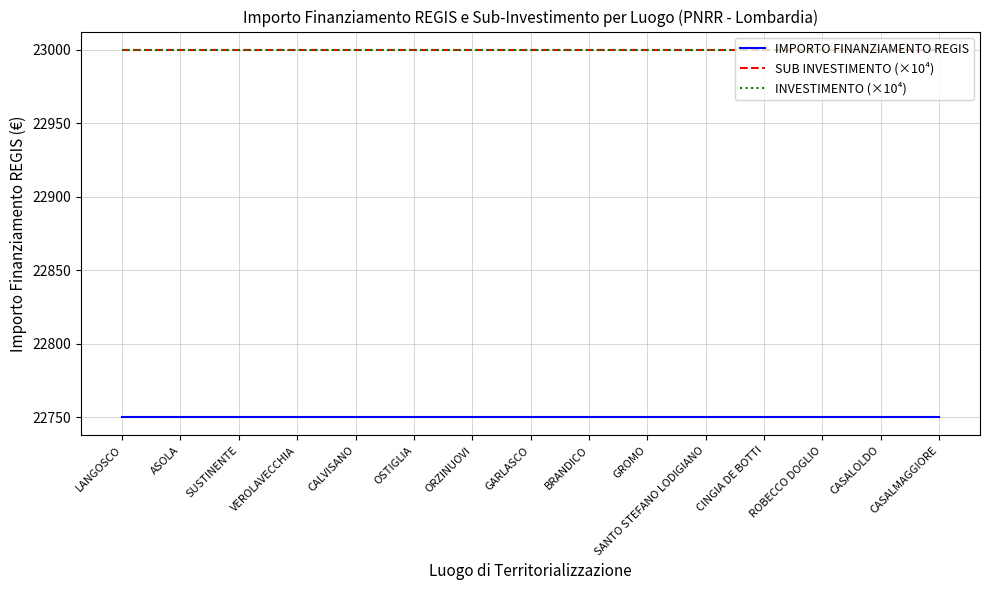

Does the chart have visible grid lines?

Yes